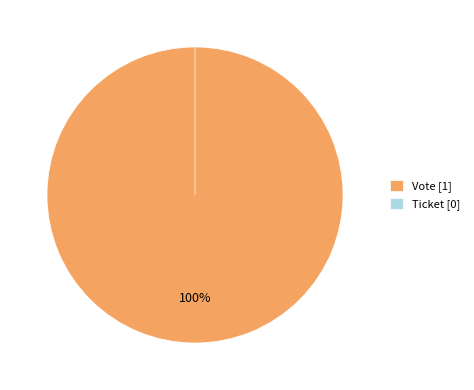

What is the change in value from Vote to Ticket?

-1